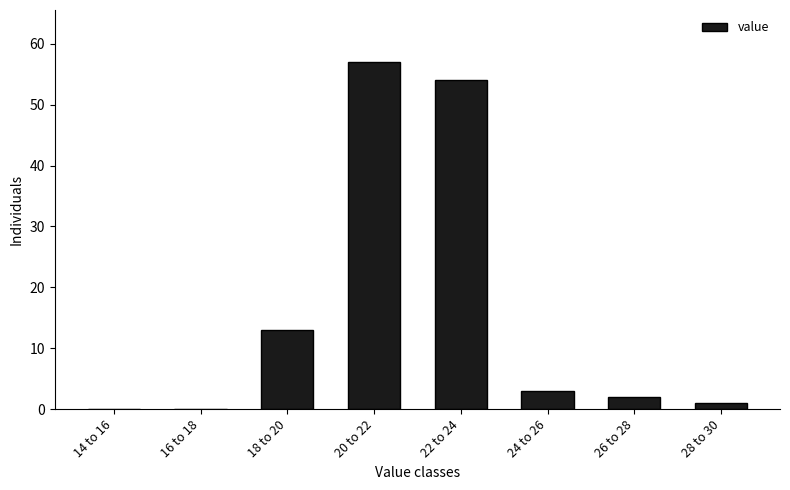

Reading left to right, transcribe all the data shown in this chart.

14 to 16=0	16 to 18=0	18 to 20=13	20 to 22=57	22 to 24=54	24 to 26=3	26 to 28=2	28 to 30=1